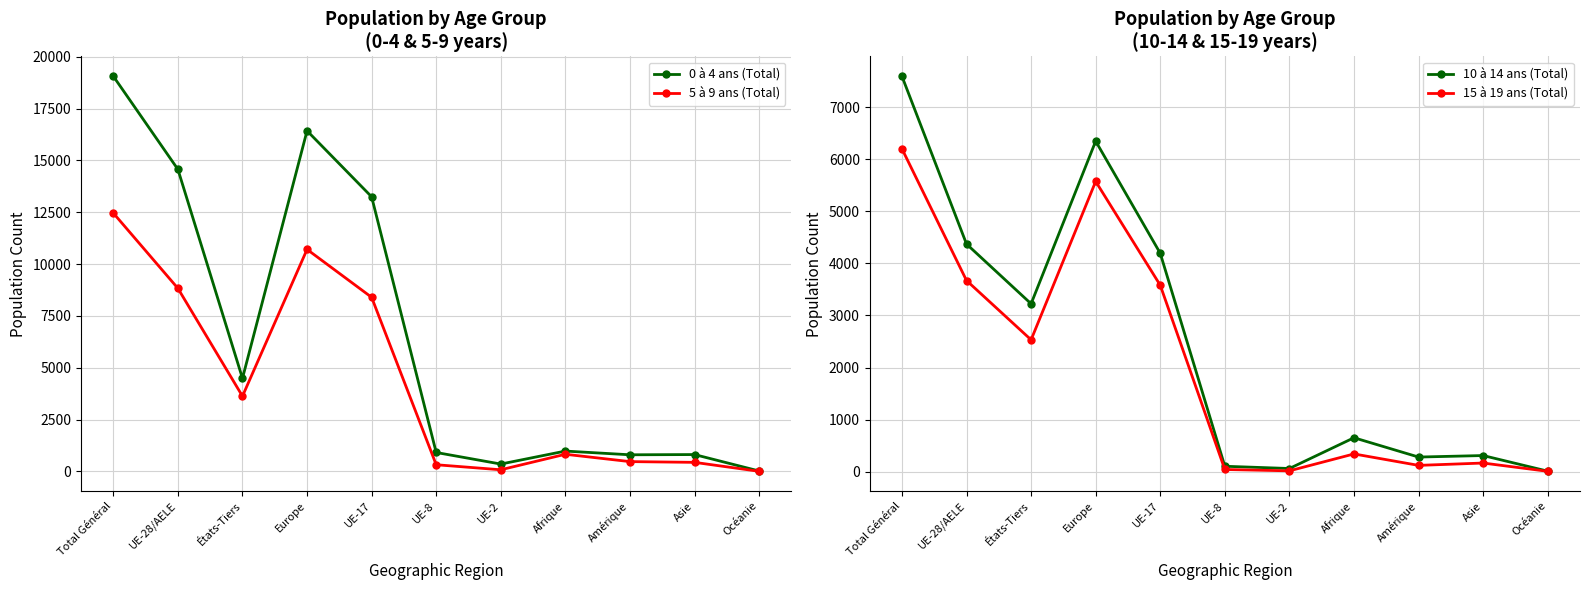

Rank the categories by 5 à 9 ans (Total) value from highest to lowest.

Total Général, Europe, UE-28/AELE, UE-17, États-Tiers, Afrique, Amérique, Asie, UE-8, UE-2, Océanie